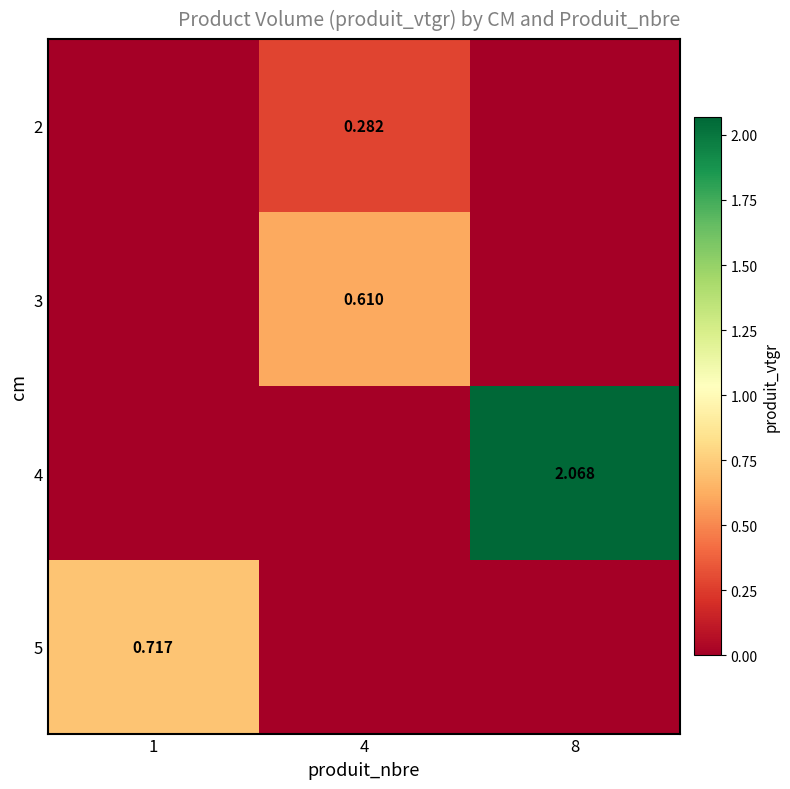

Which has a higher value, 4 or 1?

4